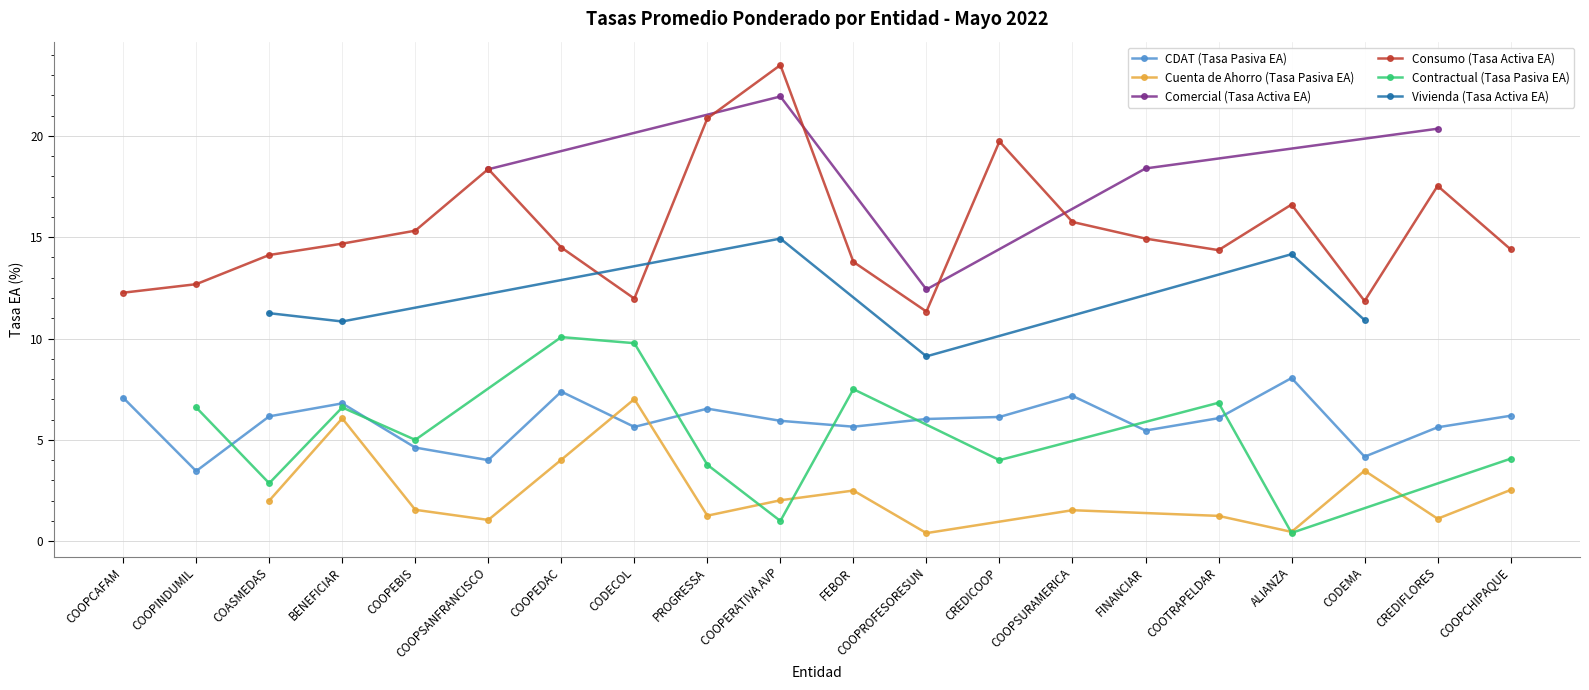

What is the lowest value of the CDAT (Tasa Pasiva EA) series?

3.5